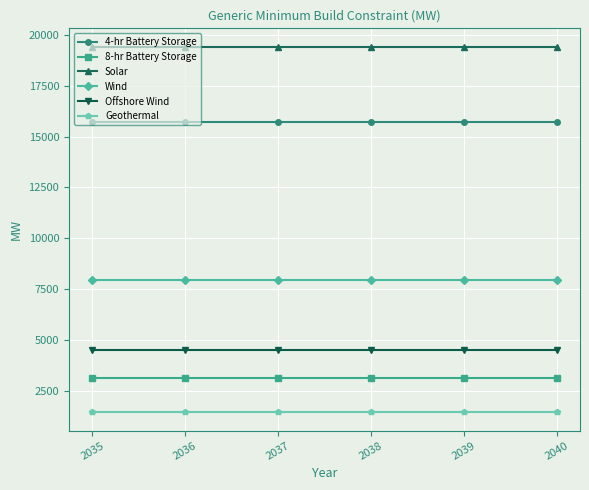

Rank the series at 2036 from lowest to highest value.

Geothermal, 8-hr Battery Storage, Offshore Wind, Wind, 4-hr Battery Storage, Solar